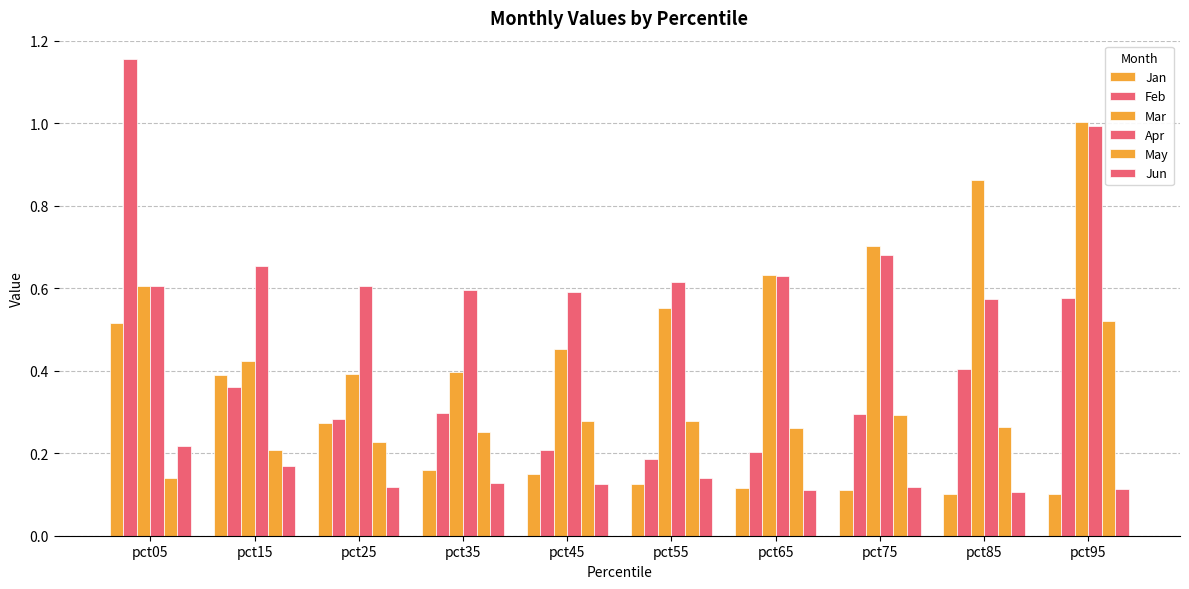

How many distinct data groups are displayed?

6